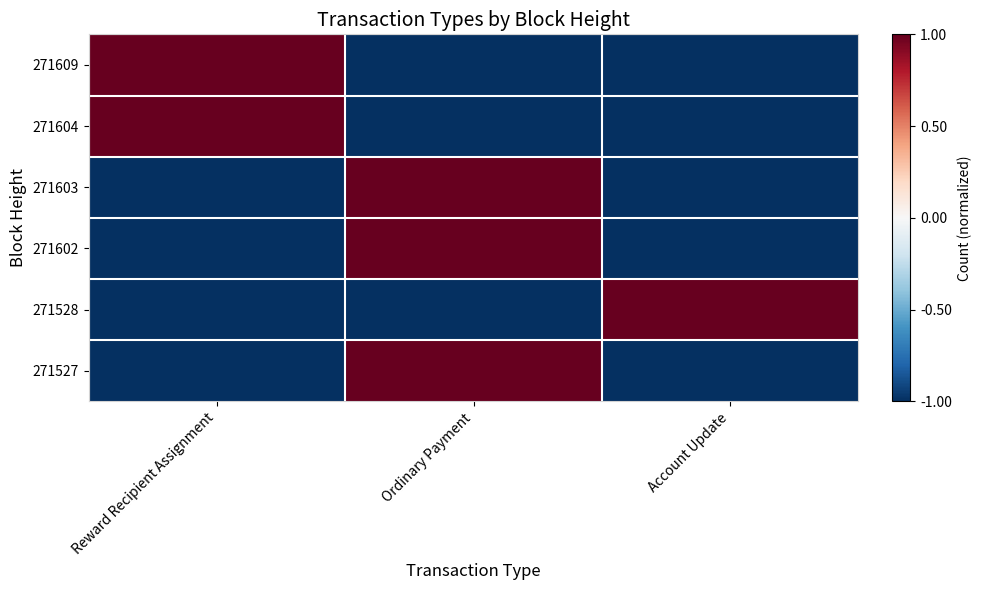

Reading left to right, what are all the values shown in this chart?

271609: Reward Recipient Assignment=1	Ordinary Payment=-1	Account Update=-1
271604: Reward Recipient Assignment=1	Ordinary Payment=-1	Account Update=-1
271603: Reward Recipient Assignment=-1	Ordinary Payment=1	Account Update=-1
271602: Reward Recipient Assignment=-1	Ordinary Payment=1	Account Update=-1
271528: Reward Recipient Assignment=-1	Ordinary Payment=-1	Account Update=1
271527: Reward Recipient Assignment=-1	Ordinary Payment=1	Account Update=-1